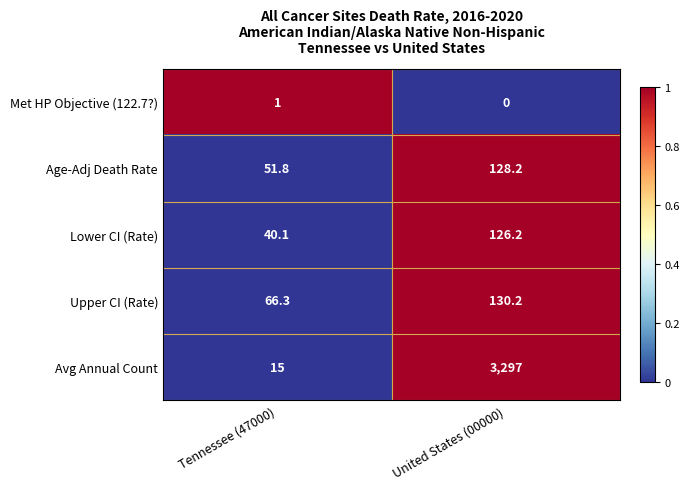

Which series has the widest spread of values?

Avg Annual Count